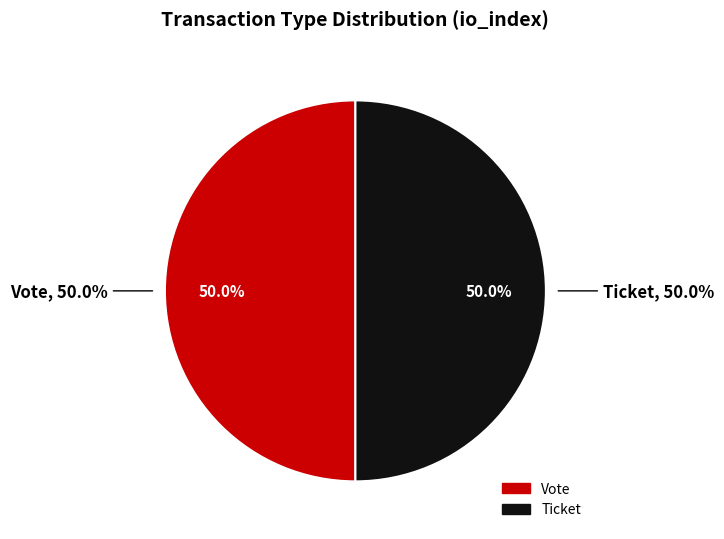

Which has a higher value, Ticket (io_index=0) or Vote (io_index=1)?

Vote (io_index=1)